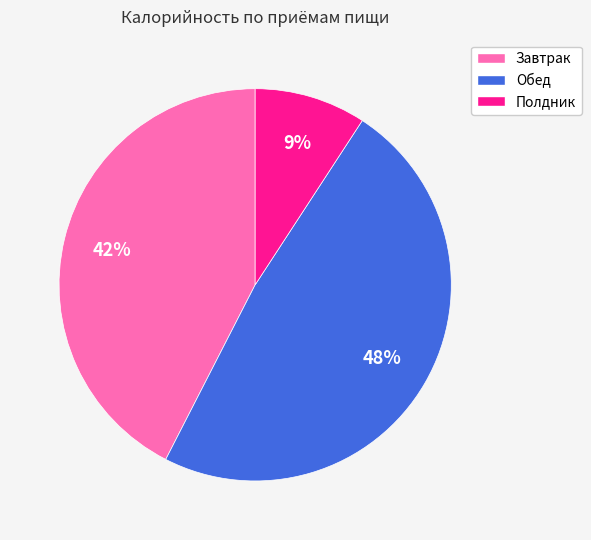

What is the smallest slice in the pie chart?

Полдник